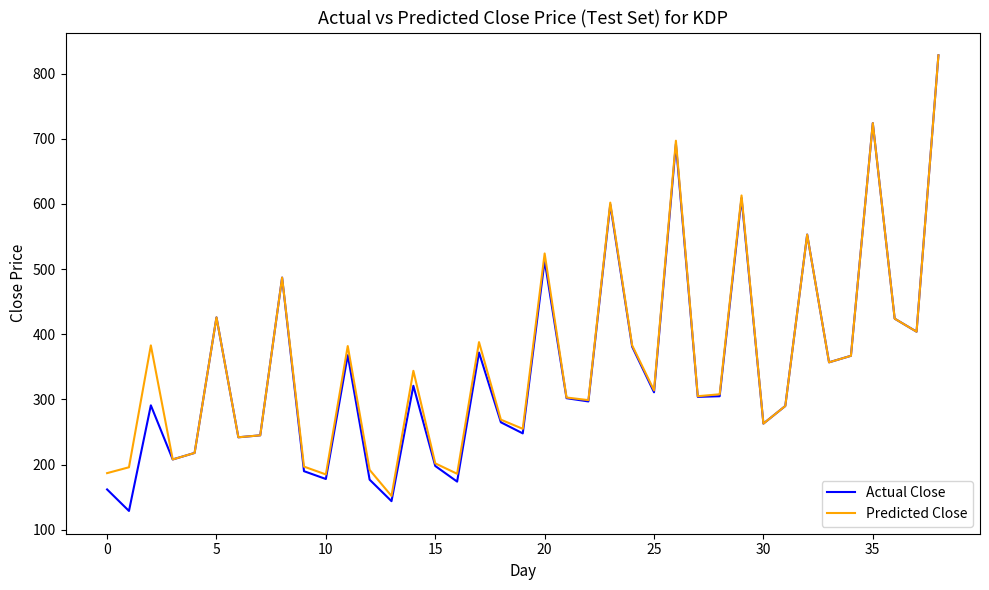

What is the minimum value shown in the chart?

129